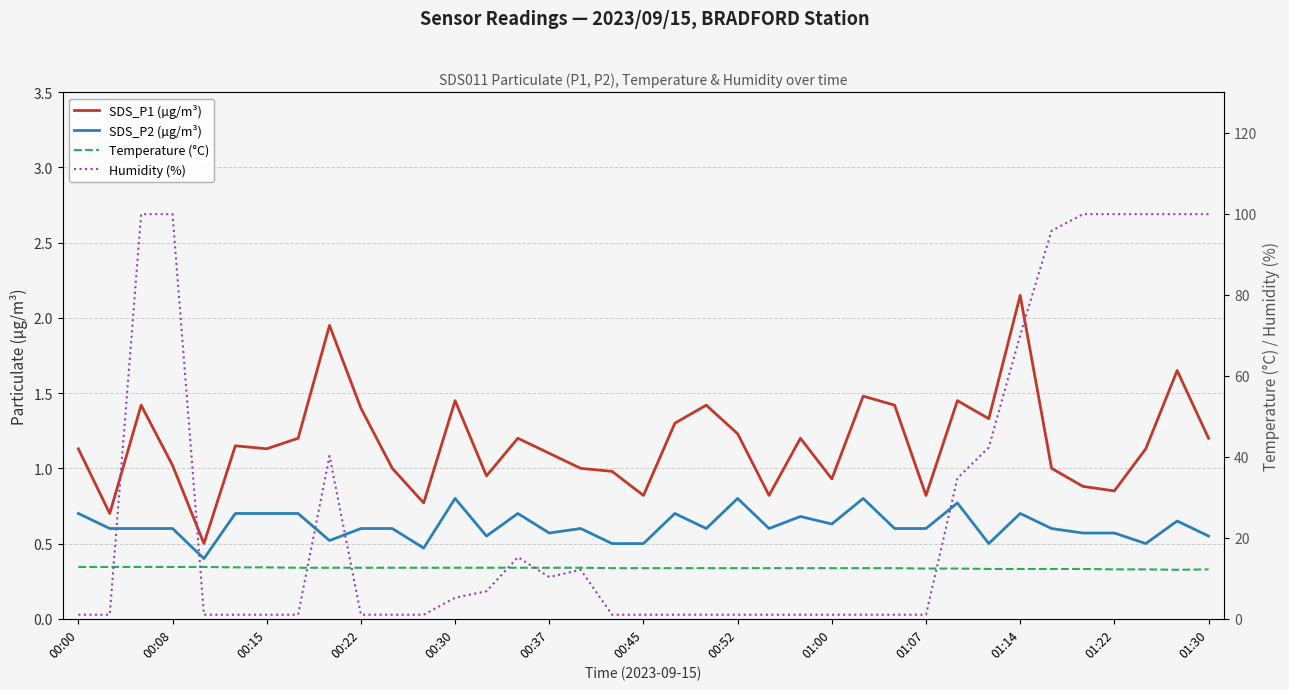

How many categories are shown in the chart?

37